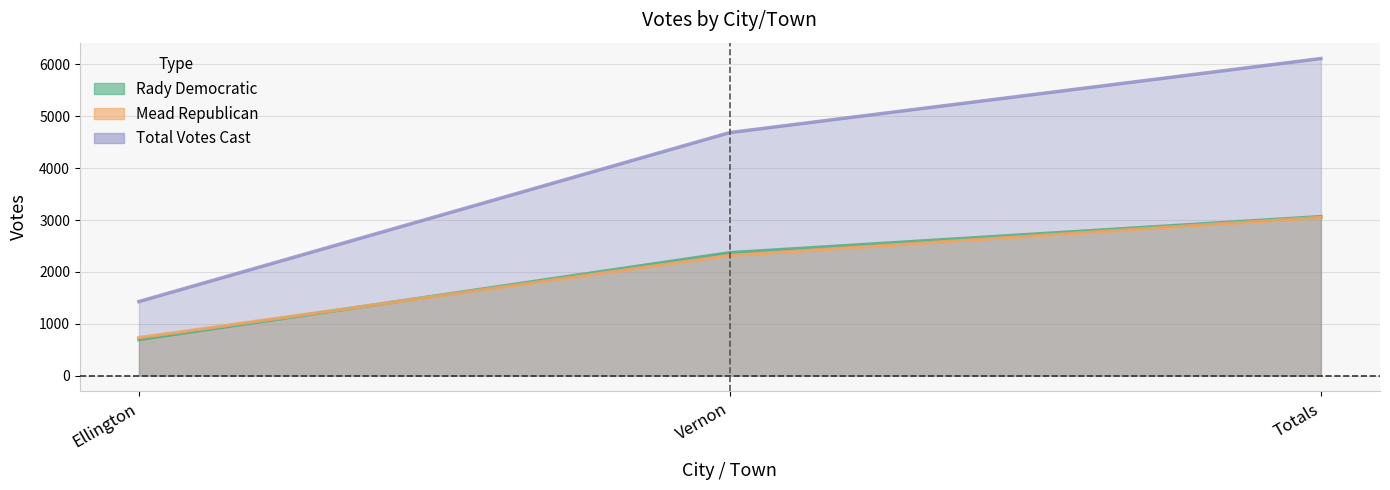

True or false: RadyDemocratic has a value of 696 at Ellington.

True